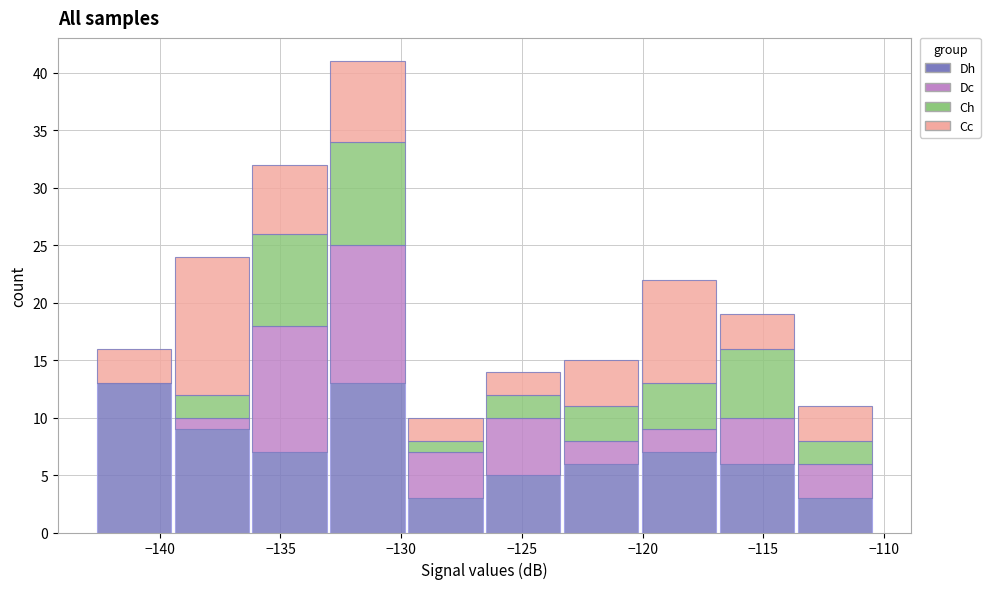

What is the total height of the stacked bar covering -142.5 to -139.5 on the x-axis? Neither the bar edges nor the heights are printed on the chart, so give them approximately, as read against the axes.

16